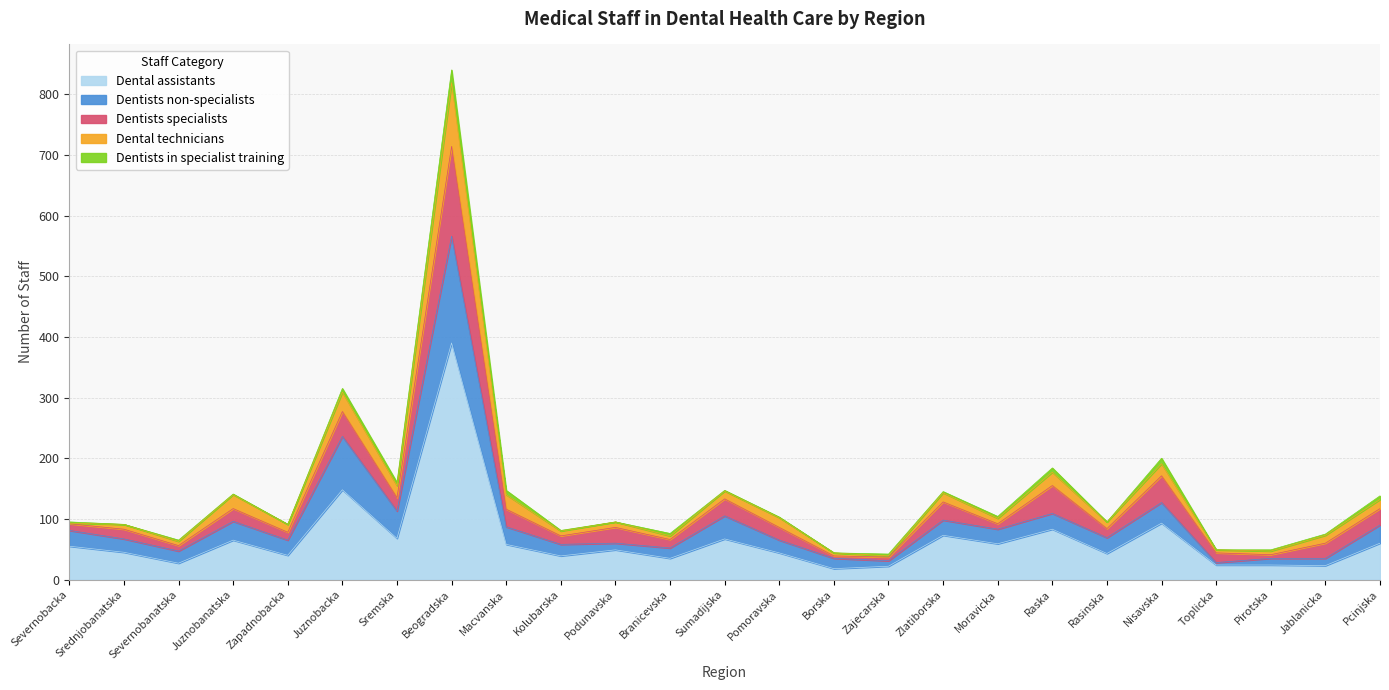

Does the chart display data point markers on the line(s)?

No